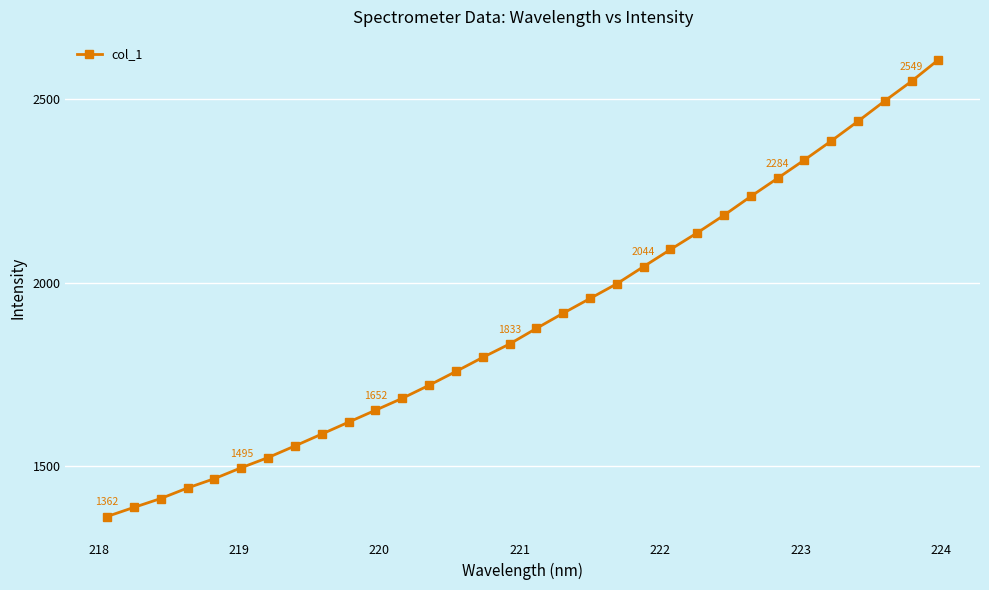

What is the difference between the maximum and second lowest values?

1220.1